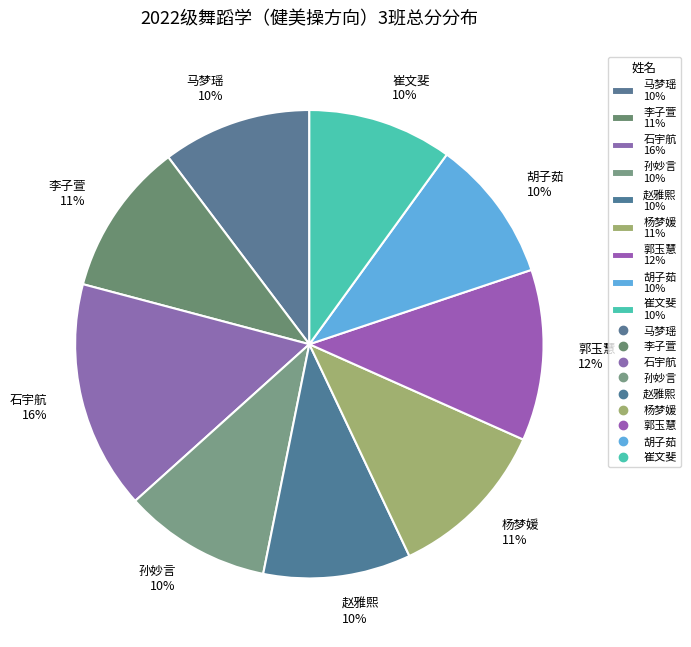

Approximately how many times larger is the value at 石宇航 compared to 胡子茹?

1.6